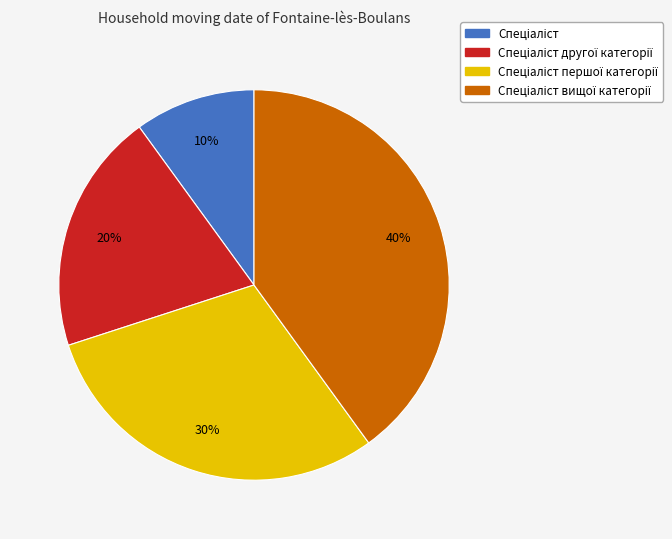

Is there a majority slice in this chart?

No